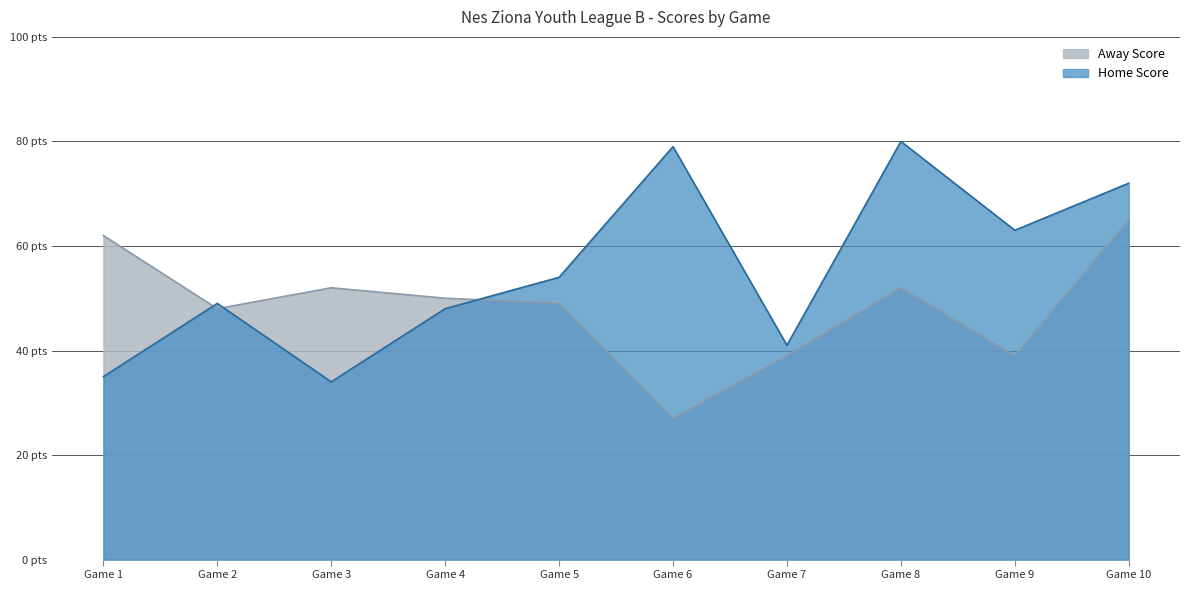

Read the Away Score value at Game 10, to the nearest 5.

65